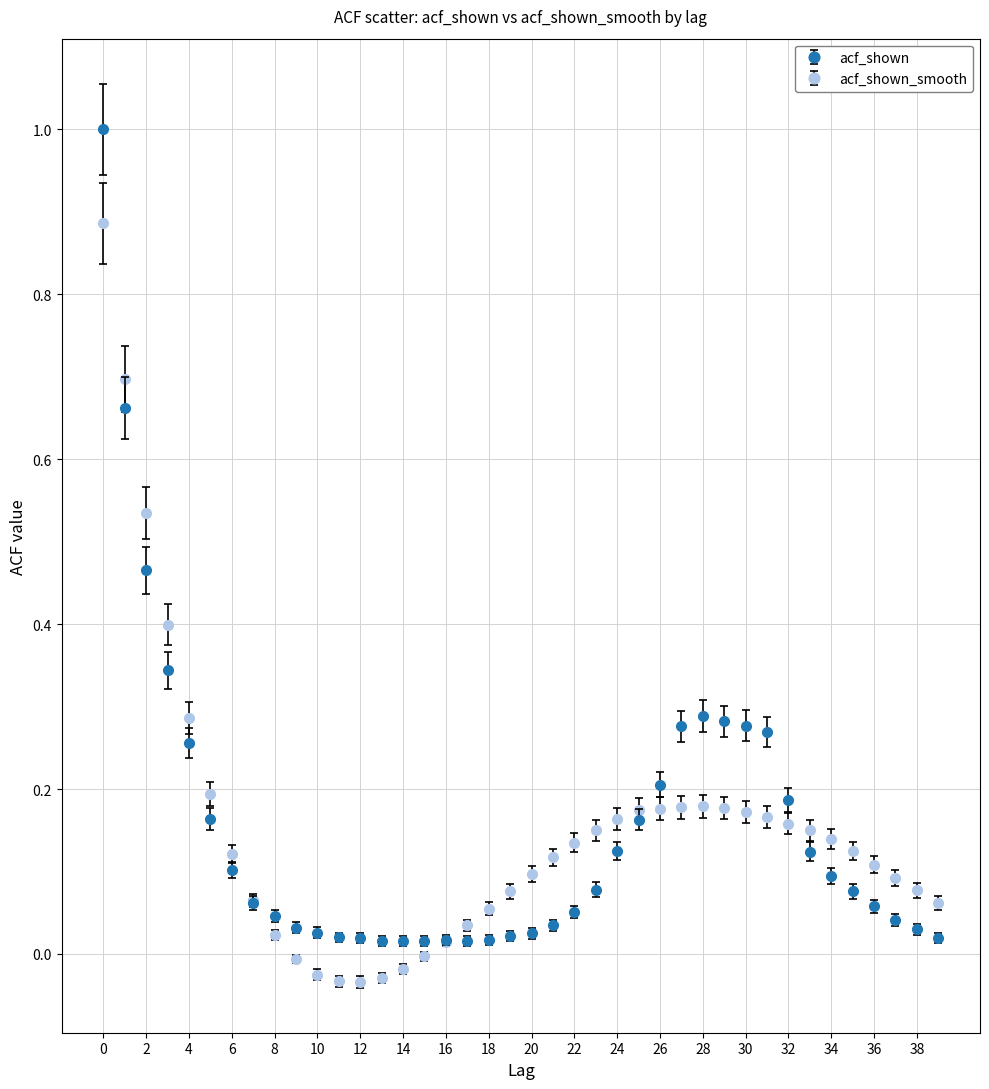

Which series has the widest spread of values?

acf_shown